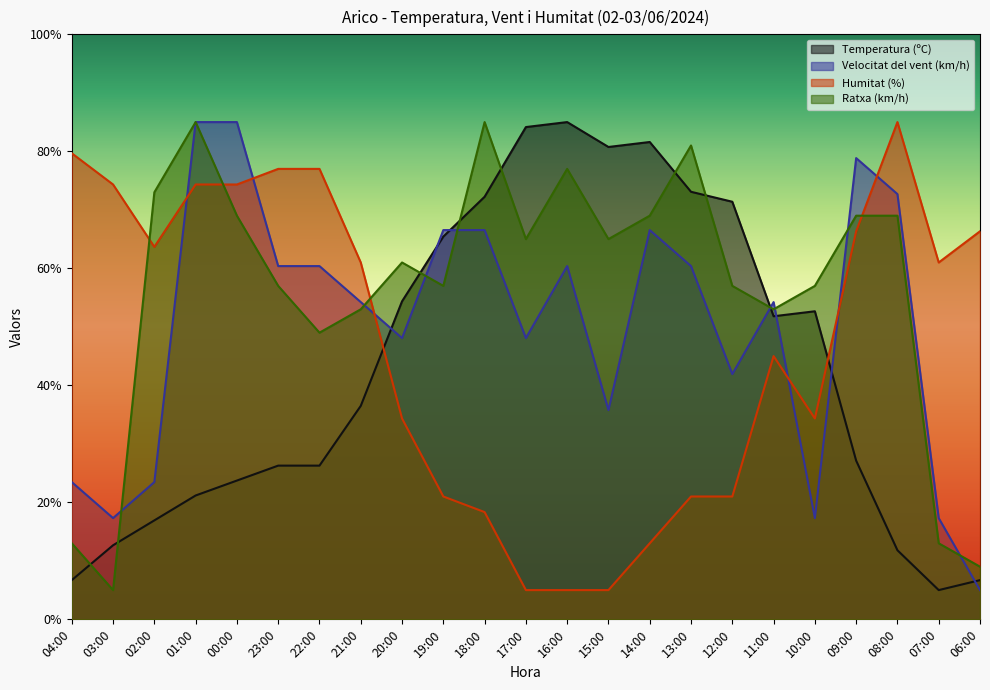

Does the chart display data point markers on the line(s)?

No